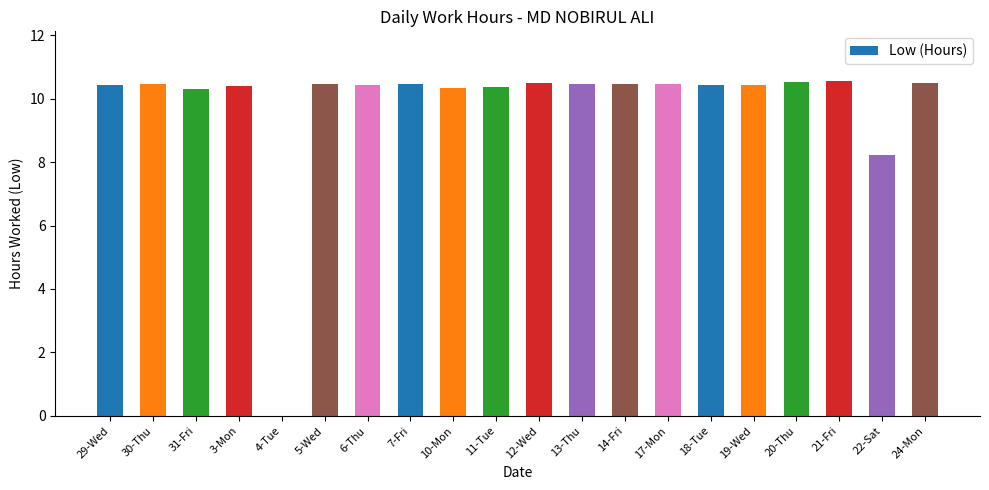

The chart shows a value of 18.1 at 21-Fri. True or false?

False